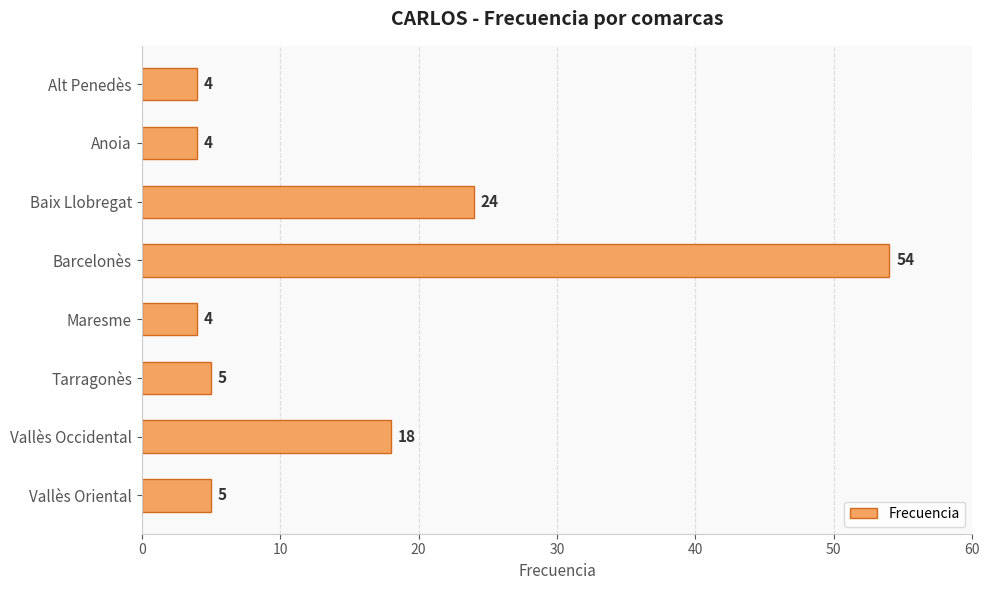

What is the change in value from Anoia to Vallès Oriental?

+1